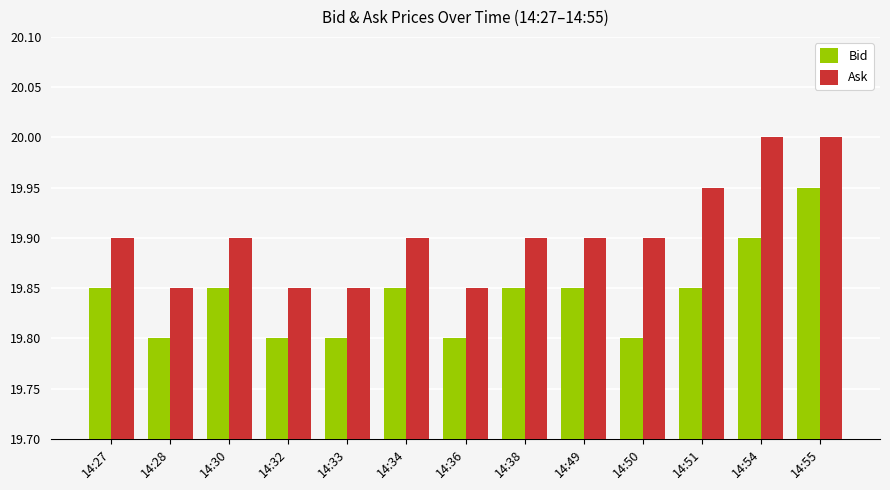

What is the minimum value shown in the chart?

19.8